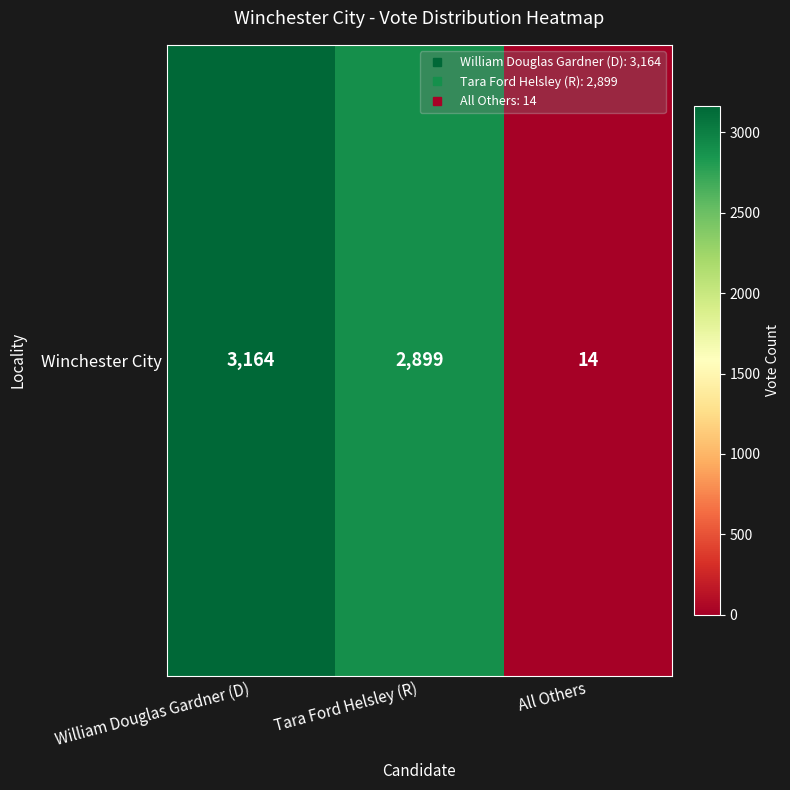

What is the difference between the maximum and minimum values?

3150